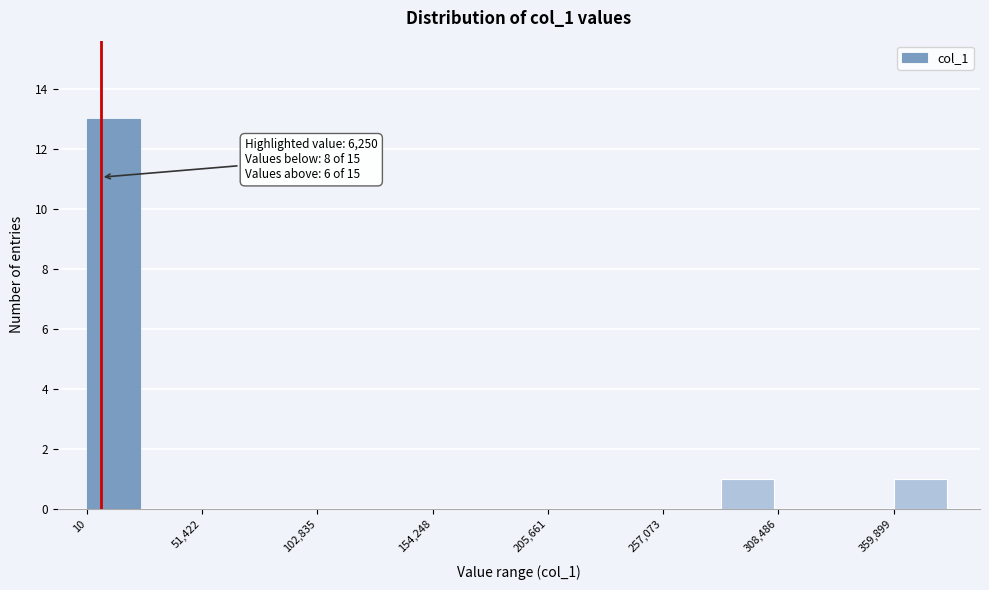

Around what value on the x-axis is the tallest bar? Give the approximate position of its centre, as read against the axis.

10000